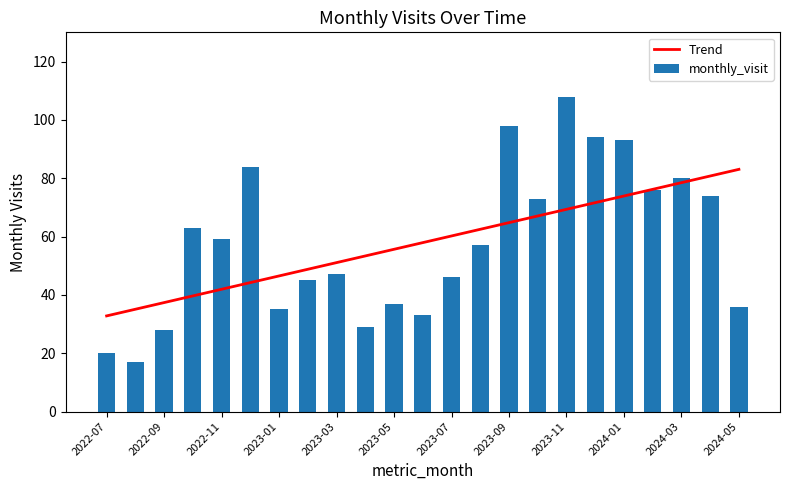

What is the difference between the second highest and second lowest values in the monthly_visit series?

78